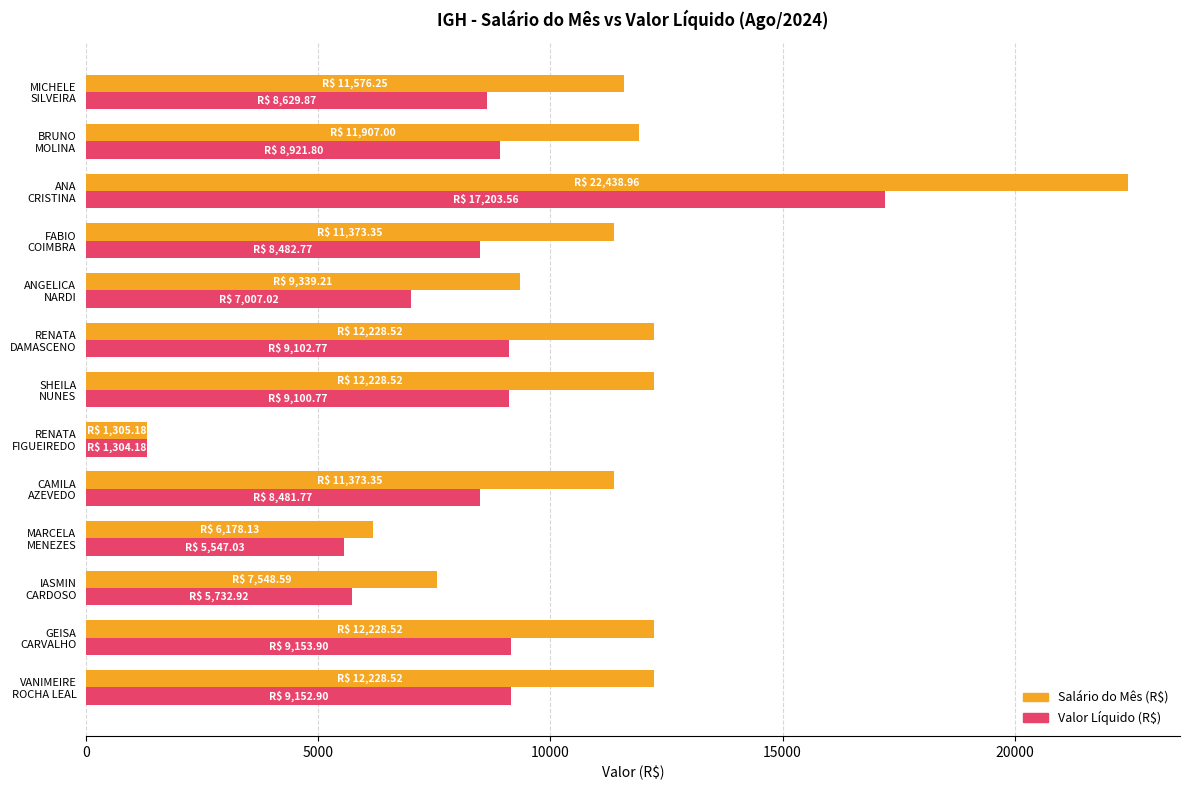

How many categories are shown in the chart?

13